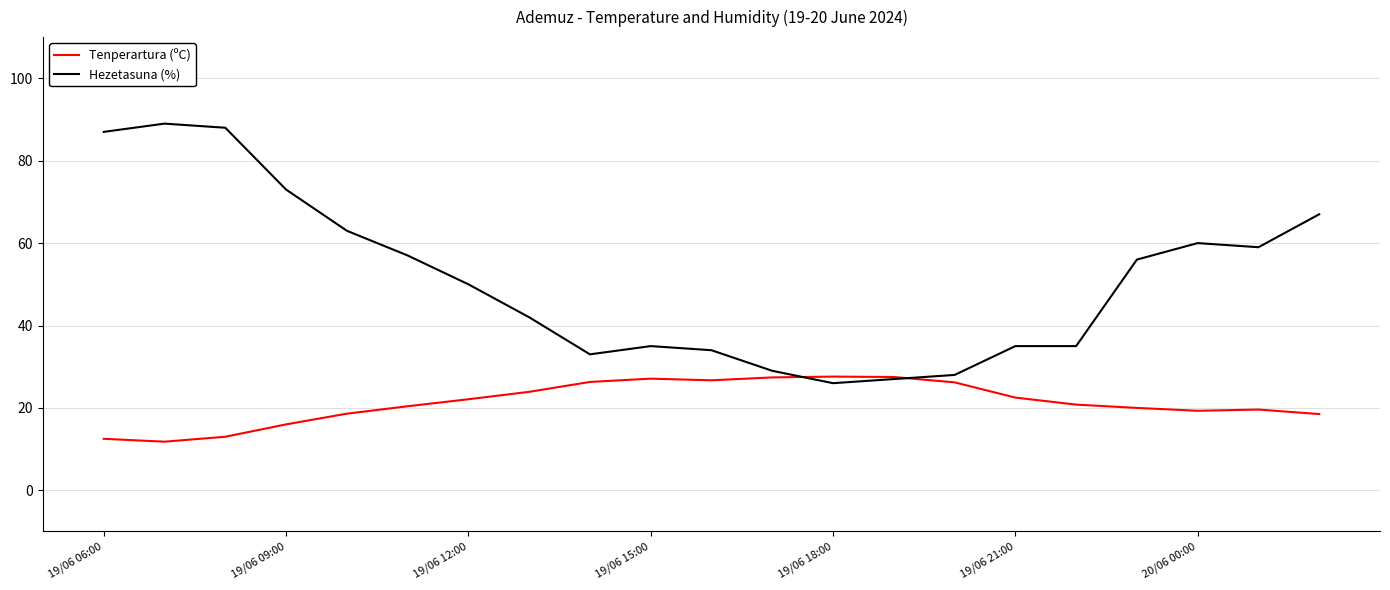

What is the minimum value for Tenperartura (ºC)?

11.8